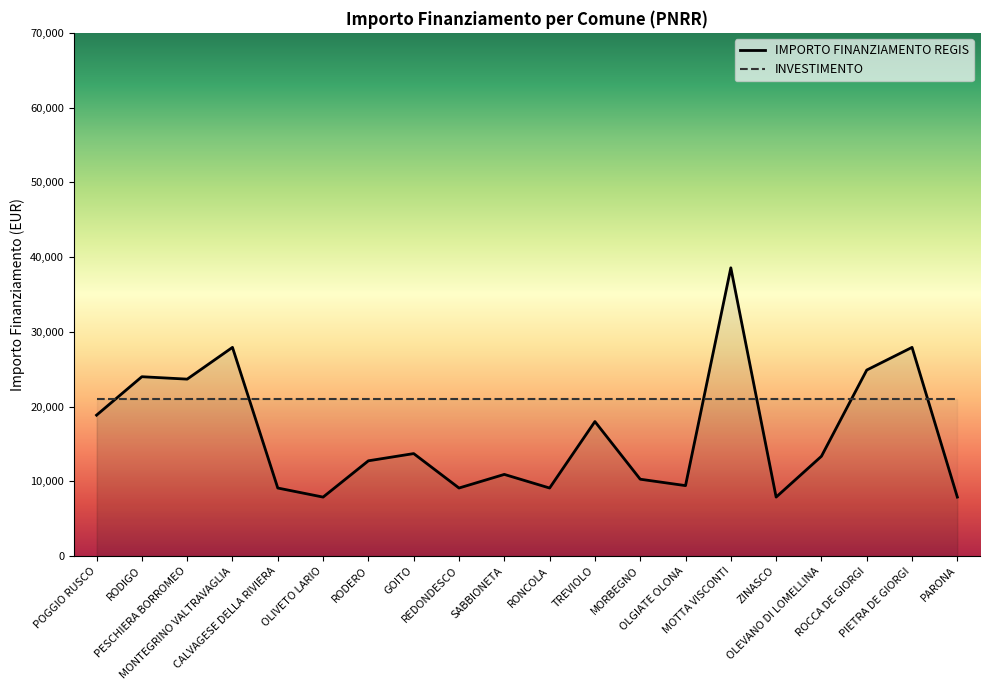

What is the change in value from RODERO to OLGIATE OLONA?

-3320